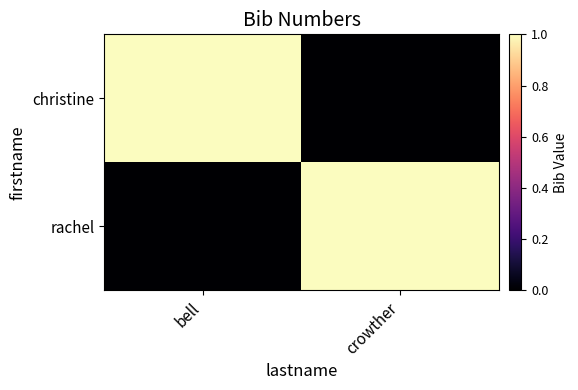

Between bell and crowther, which is larger?

bell